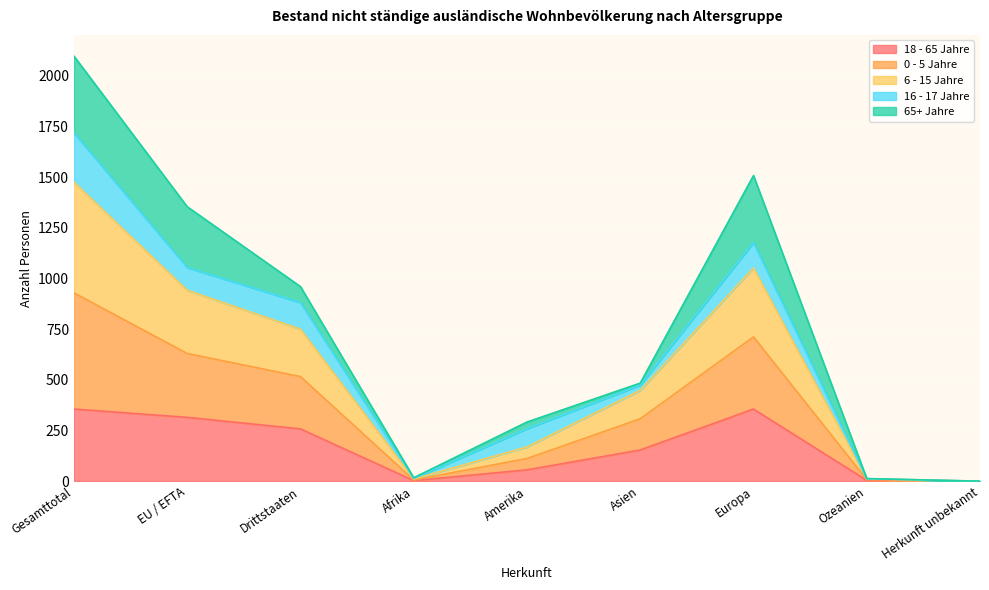

What is the label of the 3rd point from the right?

Europa